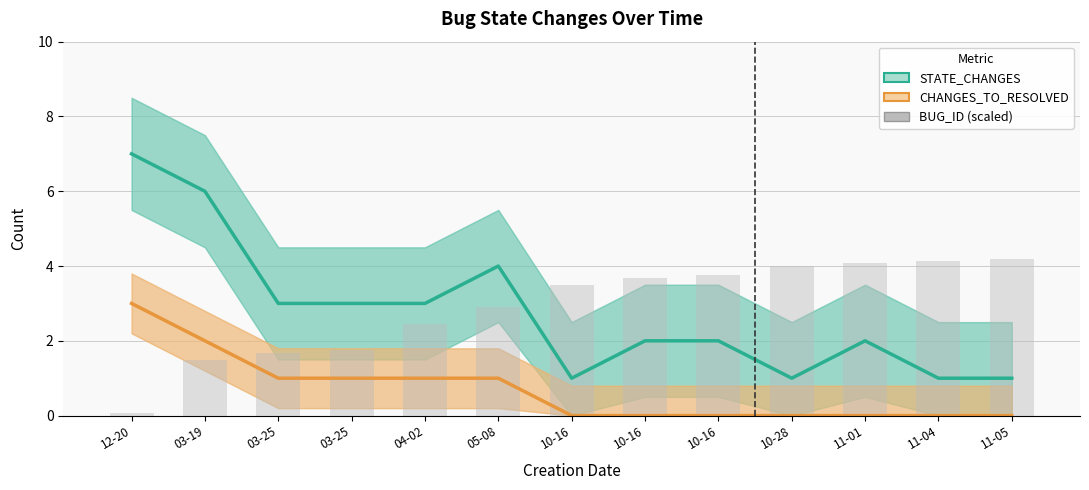

What is the label of the 5th bar from the left?

04-02